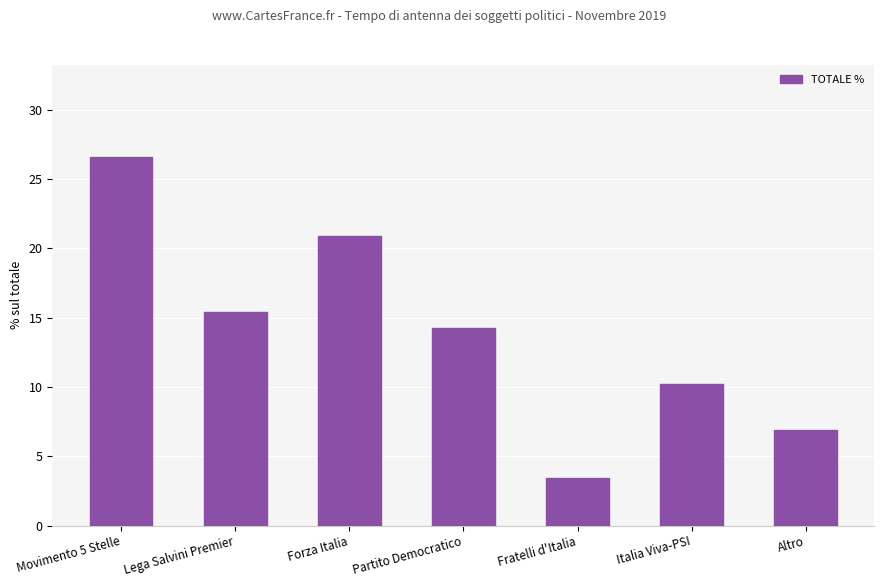

Does the chart contain stacked bars?

No